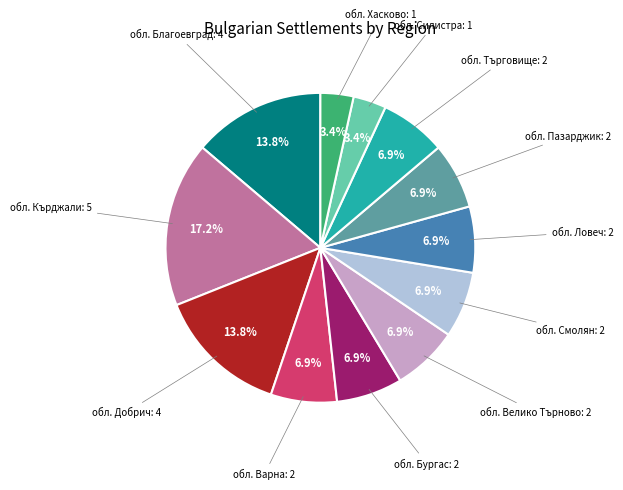

To the nearest percent, what is the average slice percentage?

8%